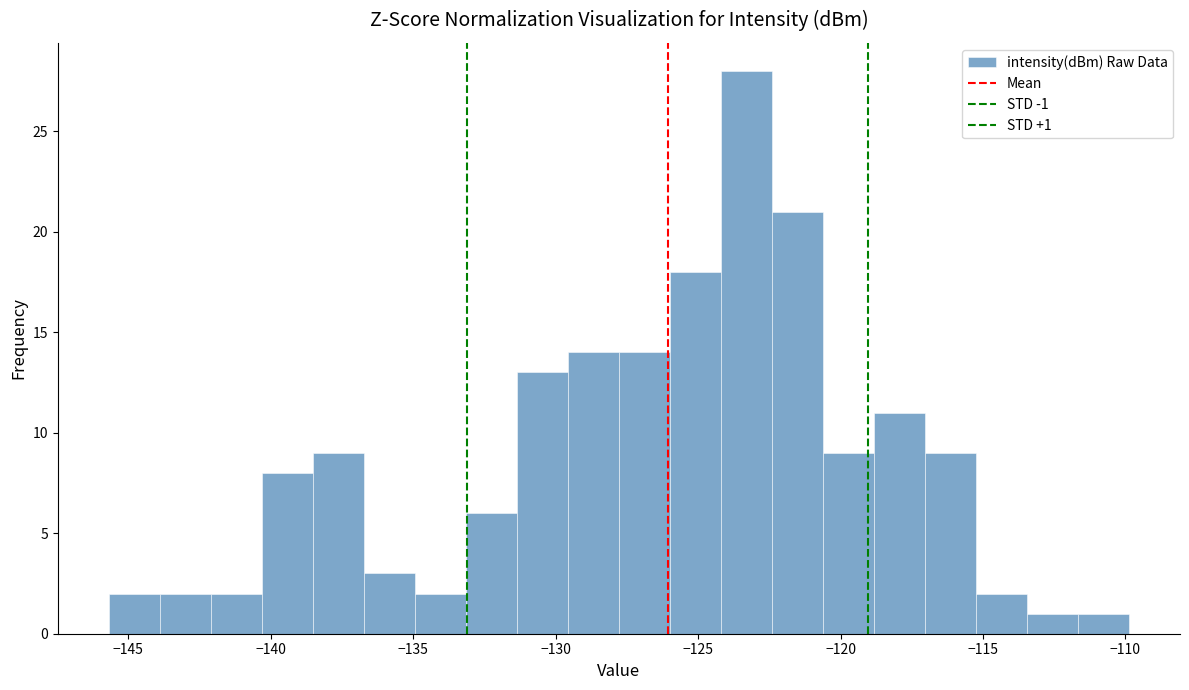

Around what value on the x-axis is the tallest bar? Give the approximate position of its centre, as read against the axis.

-123.5